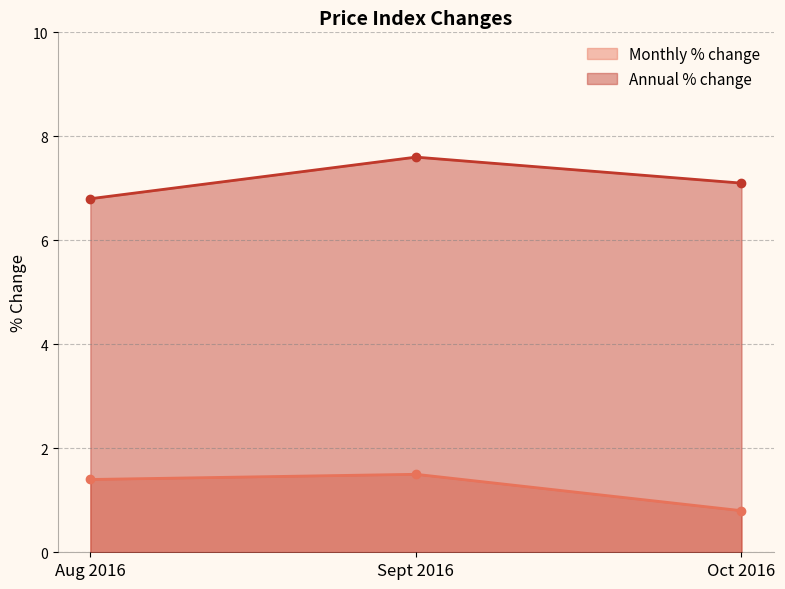

How many Monthly % change values are between 0 and 1?

1